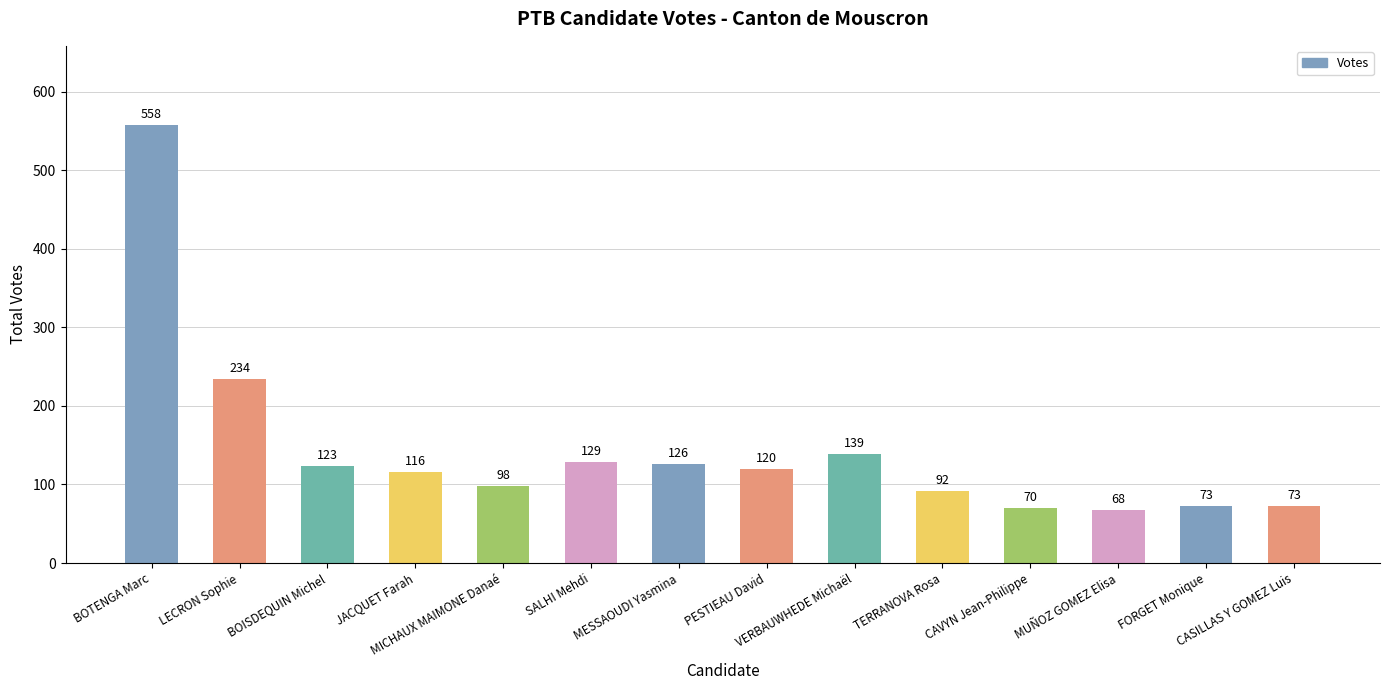

What is the value of the 7th bar from the left?

126